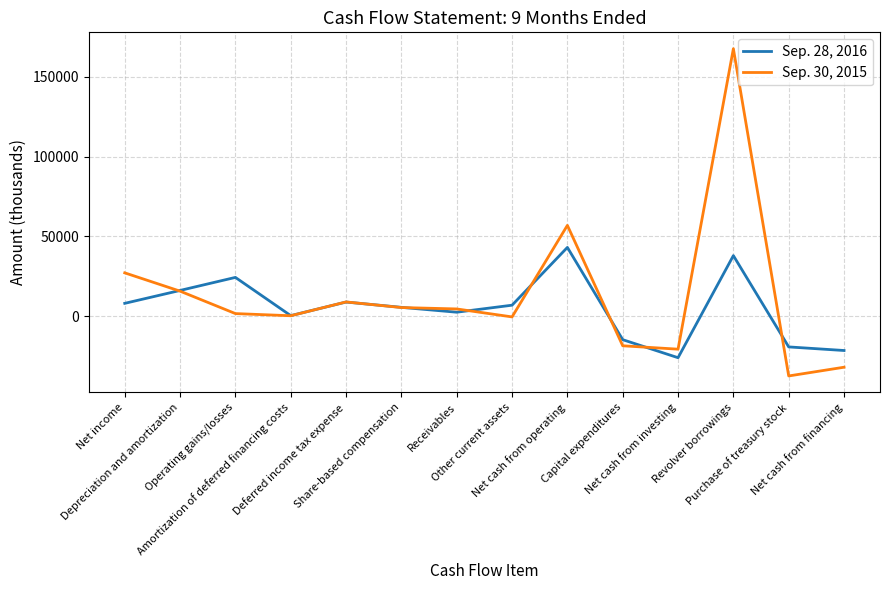

Does the chart have visible grid lines?

Yes